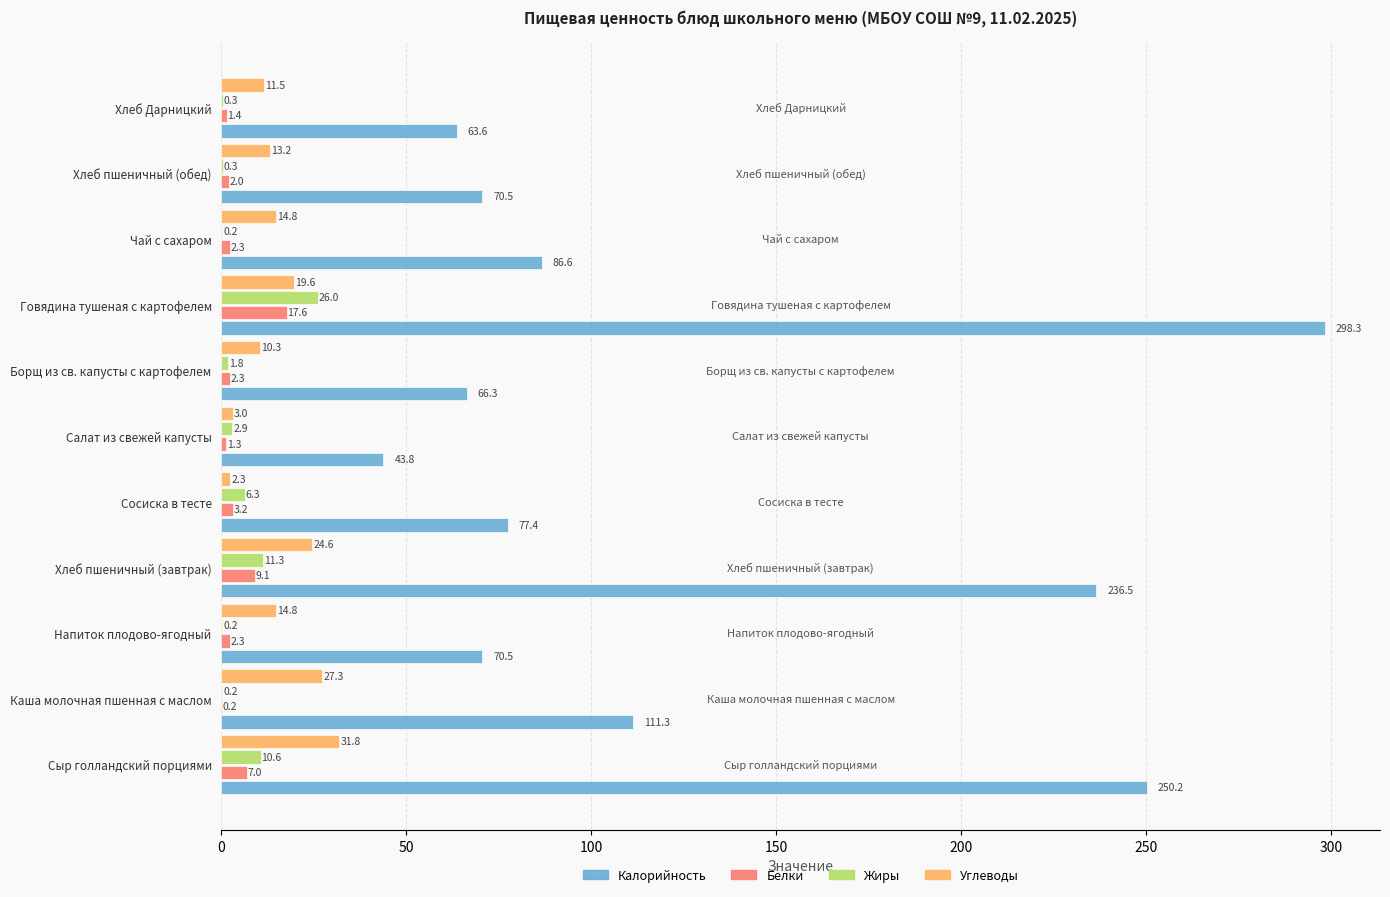

The Белки series shows 3.2 at Сосиска в тесте. True or false?

True